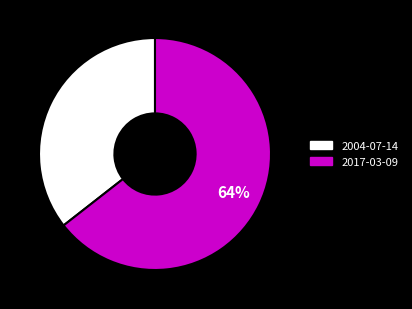

True or false: 2017-03-09 accounts for 64% of the total.

True